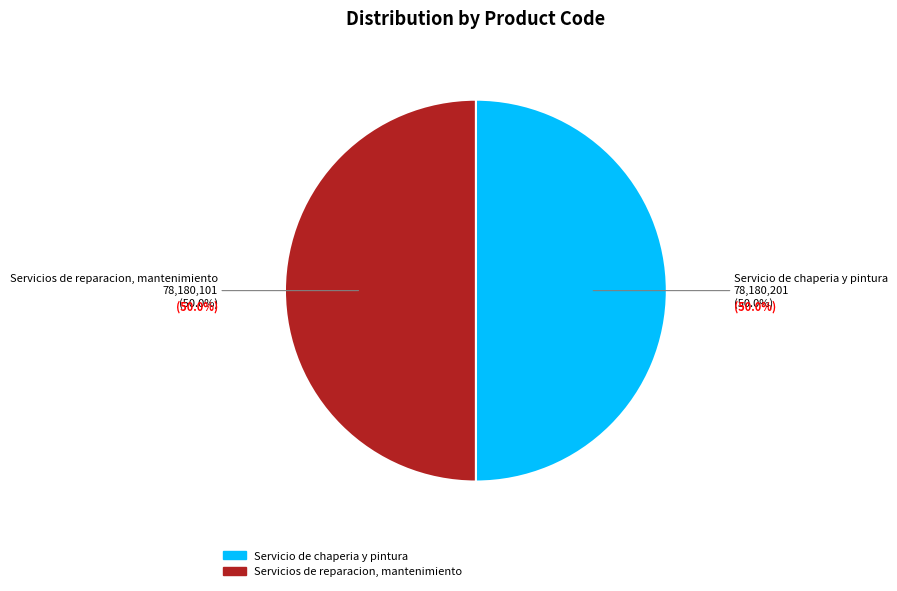

Combined, what portion of the pie is Servicio de chaperia y pintura and Servicios de reparacion, mantenimiento?

100.0%